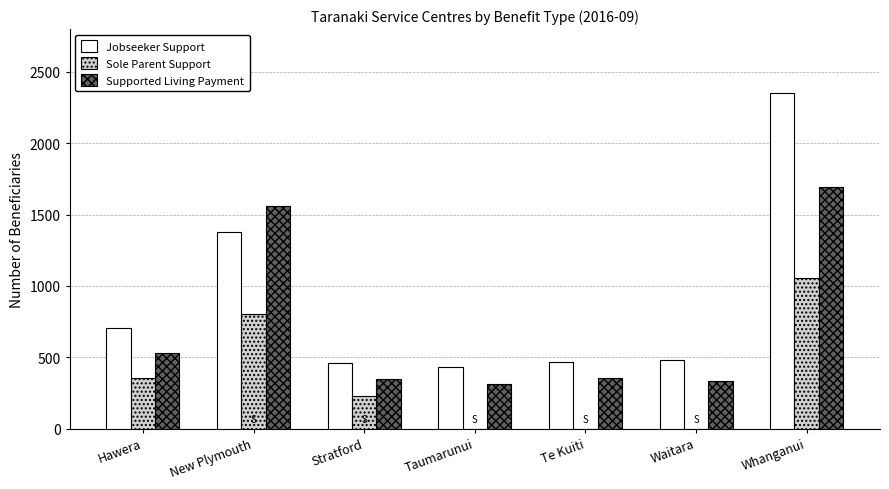

What is the sum of the Supported Living Payment values at Waitara and Te Kuiti?

693